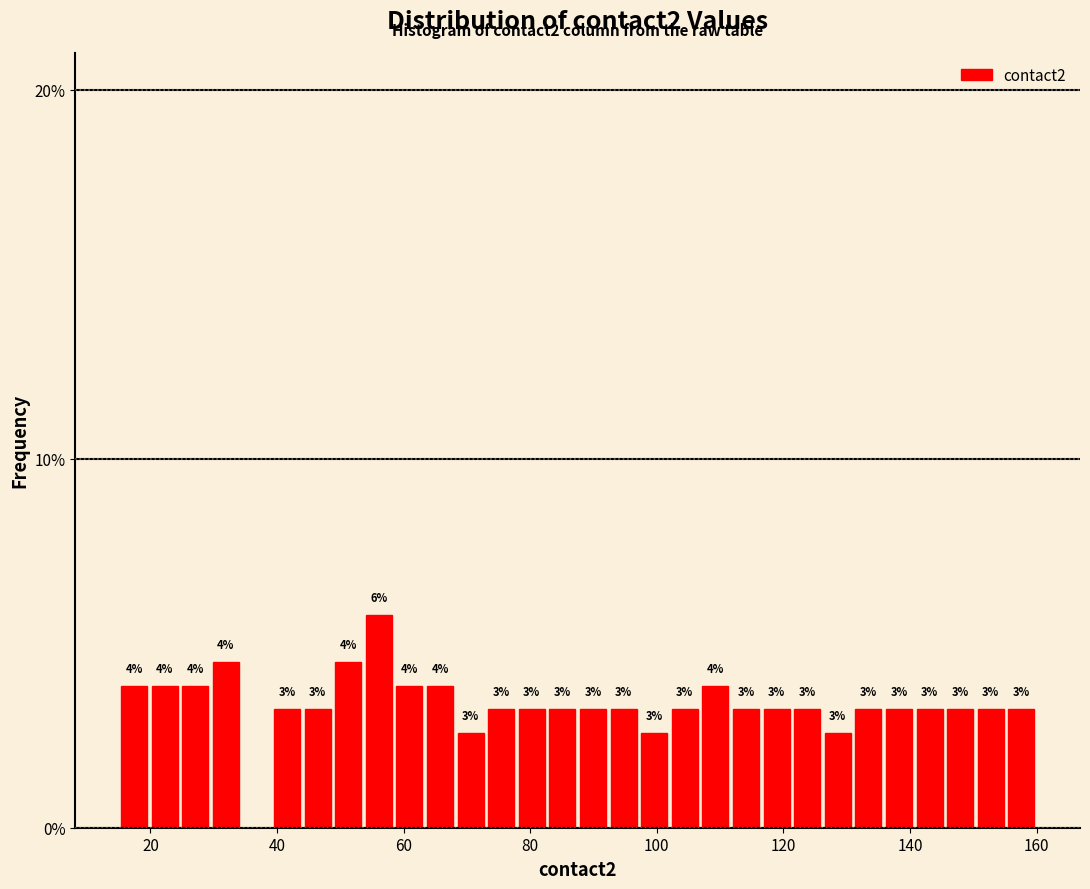

Read against the x-axis, roughly where is the centre of the tallest bar?

56